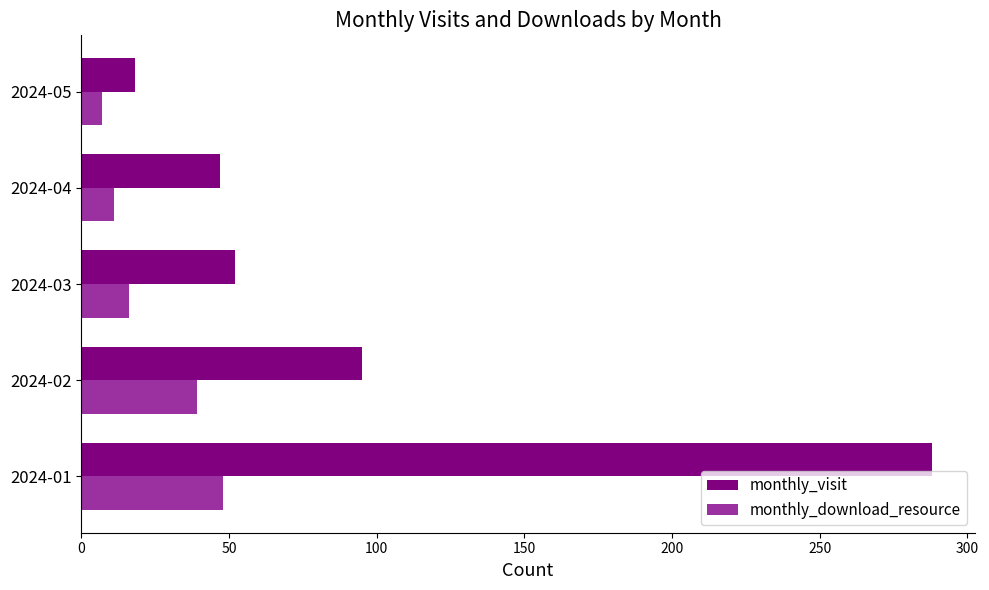

What is the difference between the second highest and minimum values in the monthly_visit series?

77